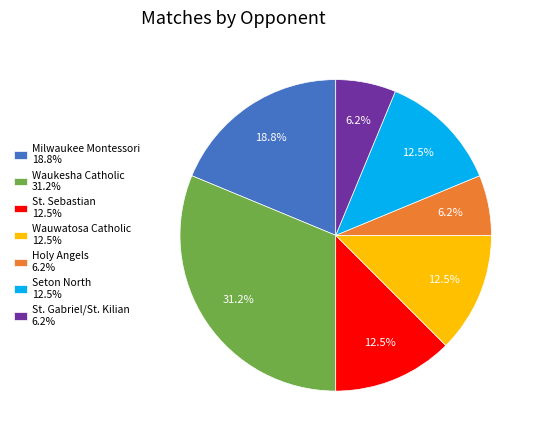

Is the sum of Seton North 12.5% and St. Sebastian 12.5% greater than half?

No